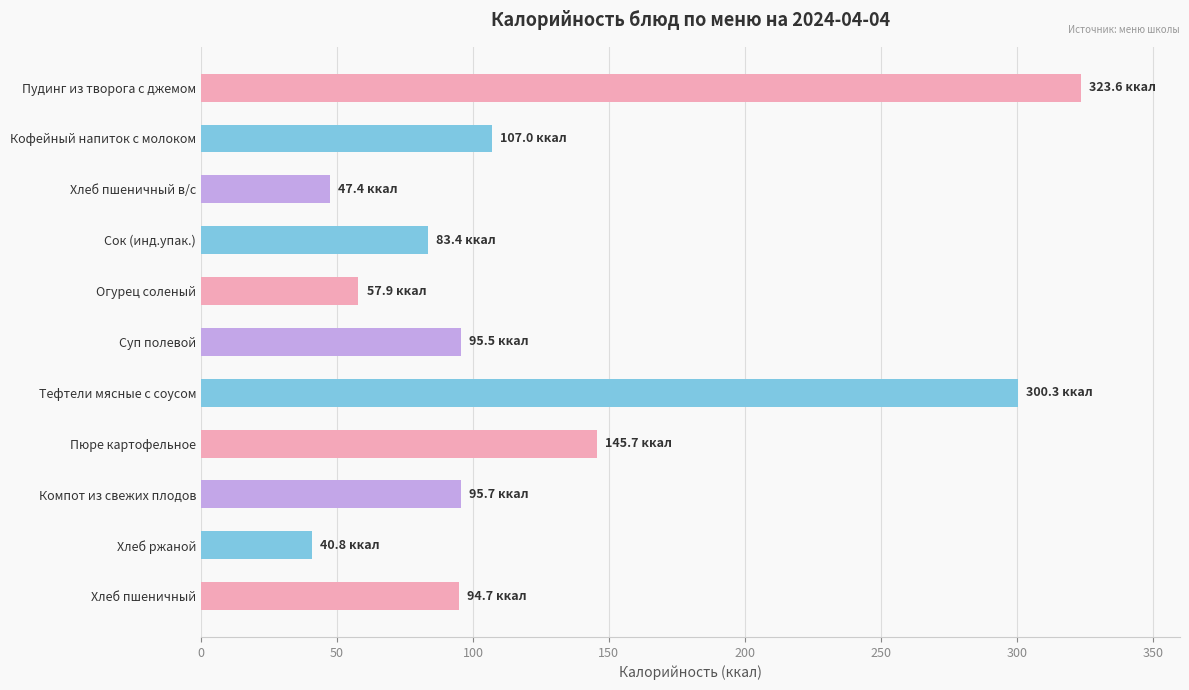

What is the label of the 1st bar from the top?

Пудинг из творога с джемом